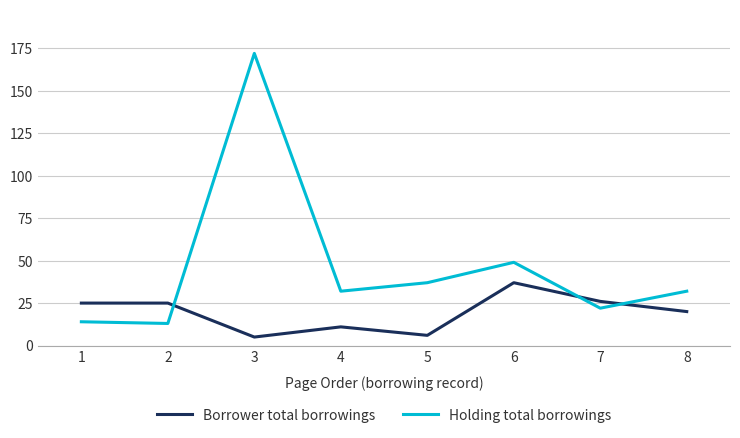

Reading left to right, what are all the values shown in this chart?

Borrower total borrowings: 25	25	5	11	6	37	26	20
Holding total borrowings: 14	13	172	32	37	49	22	32